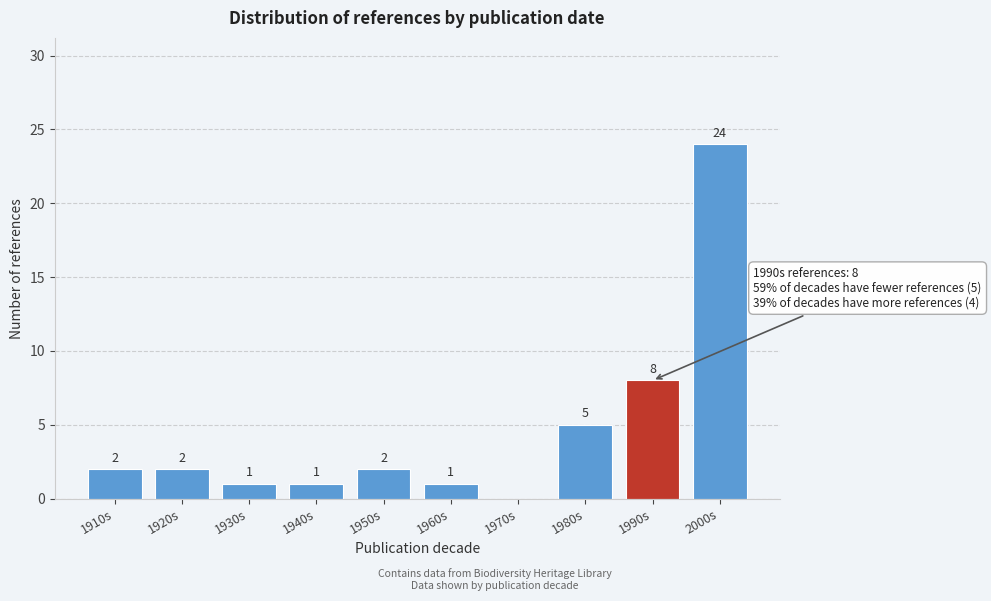

Reading left to right, transcribe all the data shown in this chart.

1910s=2	1920s=2	1930s=1	1940s=1	1950s=2	1960s=1	1970s=0	1980s=5	1990s=8	2000s=24